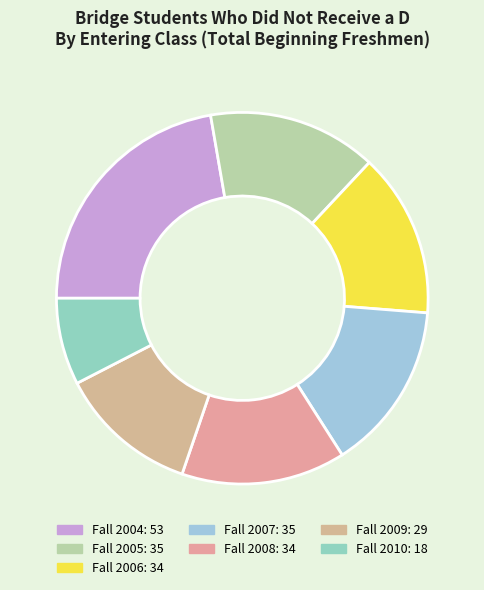

How many segments does this pie chart have?

7